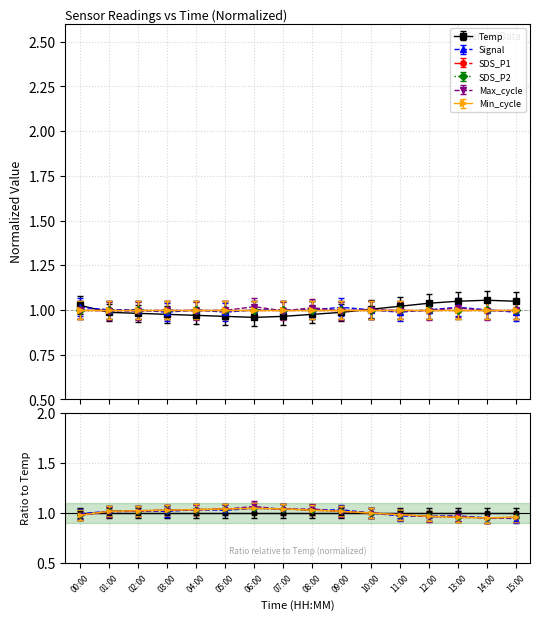

What is the label of the 13th point from the left?

12:00